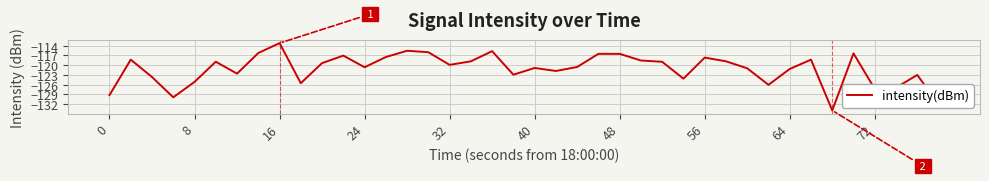

What is the difference between the maximum and minimum values?

20.7